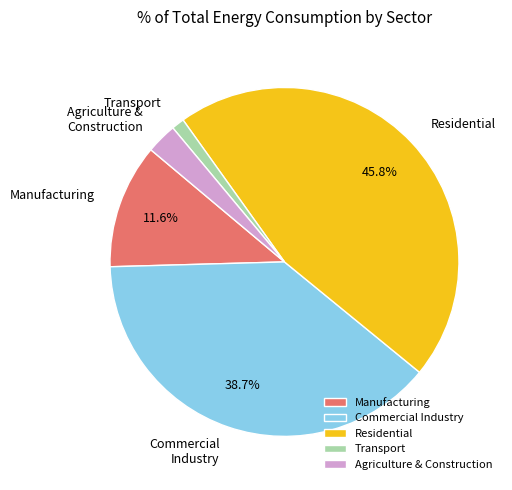

Combined, what portion of the pie is Commercial Industry and Manufacturing?

50.2%